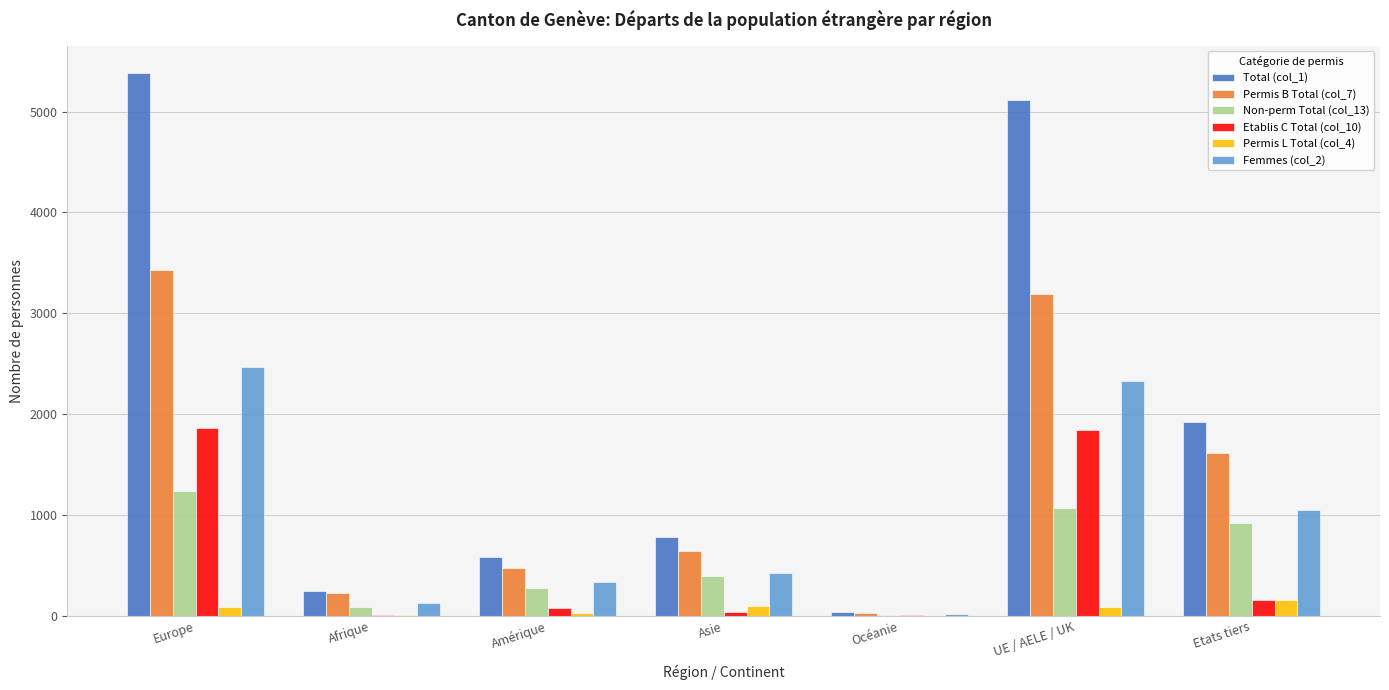

Which category has the highest value across all series?

Europe